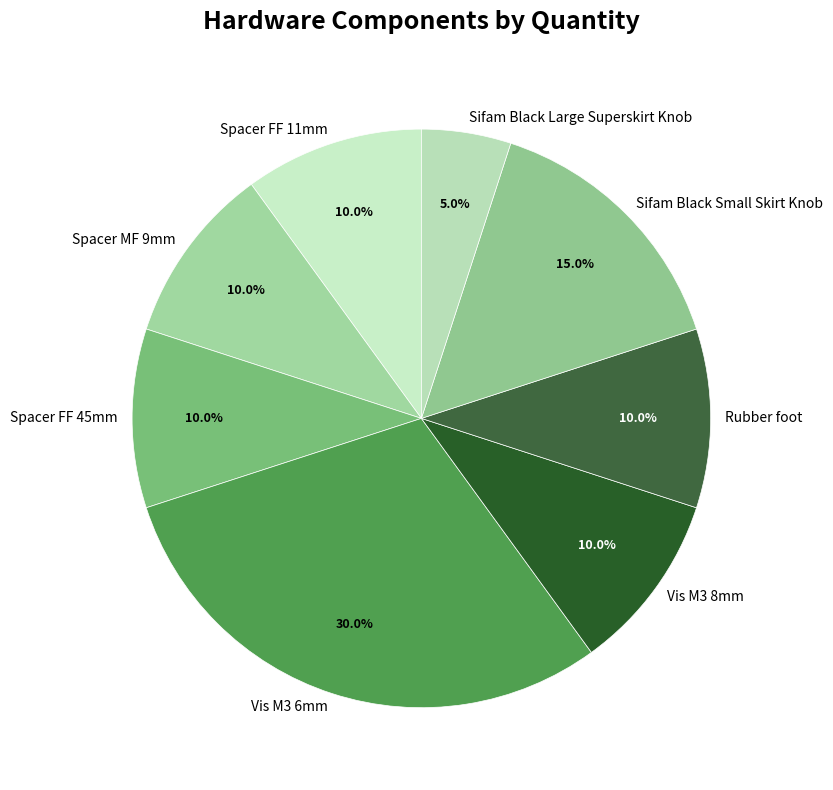

Is Spacer FF 11mm the majority of the pie?

No